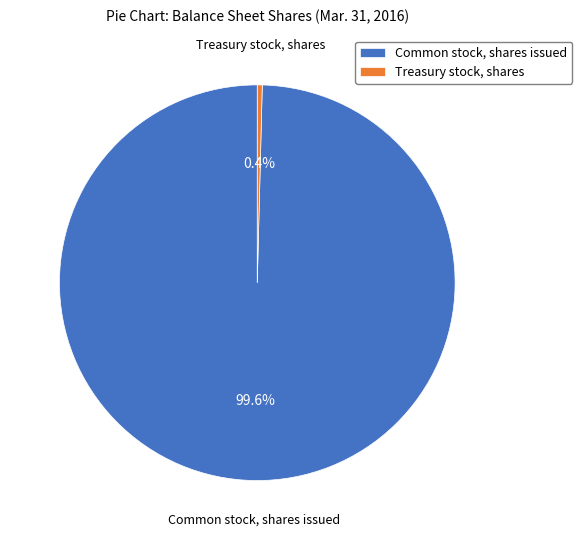

Combined, do Treasury stock, shares and Common stock, shares issued account for over 50%?

Yes